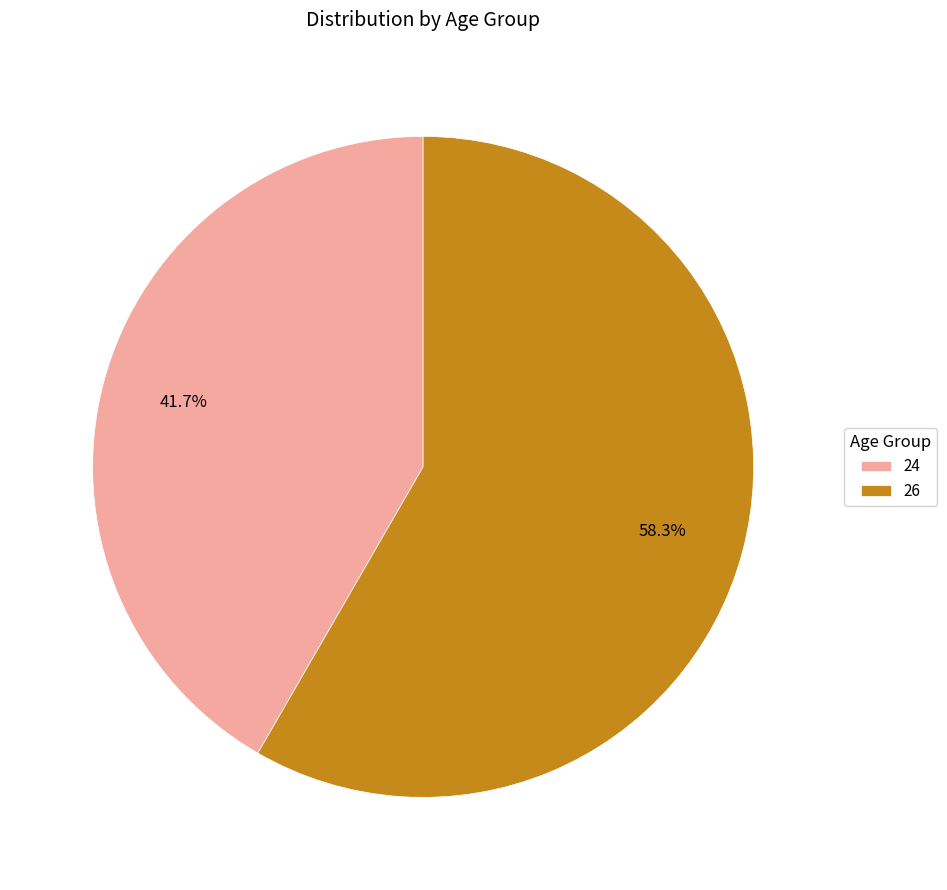

The 24 slice represents 42% of the pie. True or false?

True